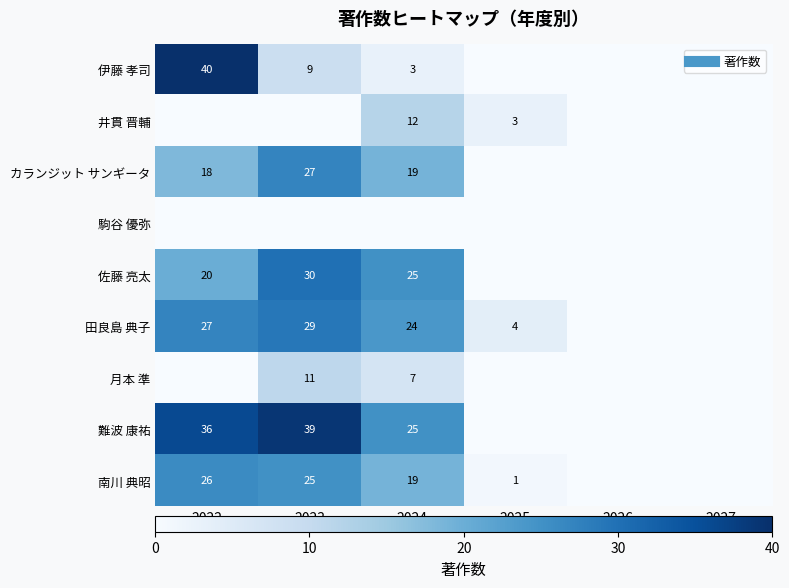

At which label does 伊藤 孝司 first exceed 3?

2022